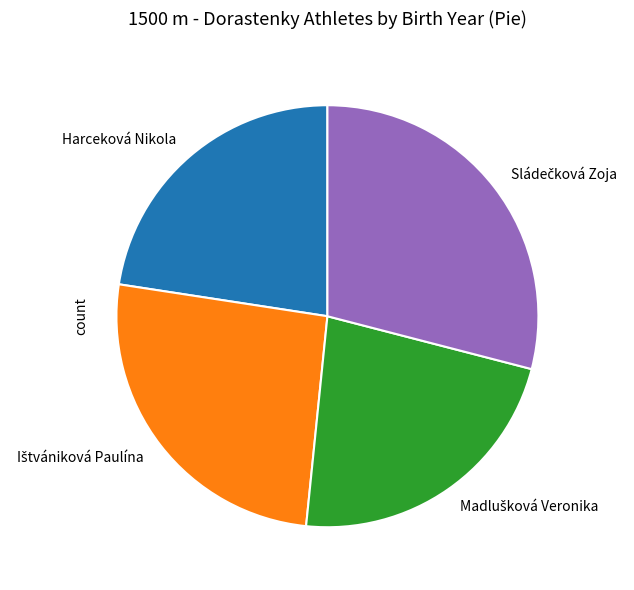

Does any single category account for the majority?

No